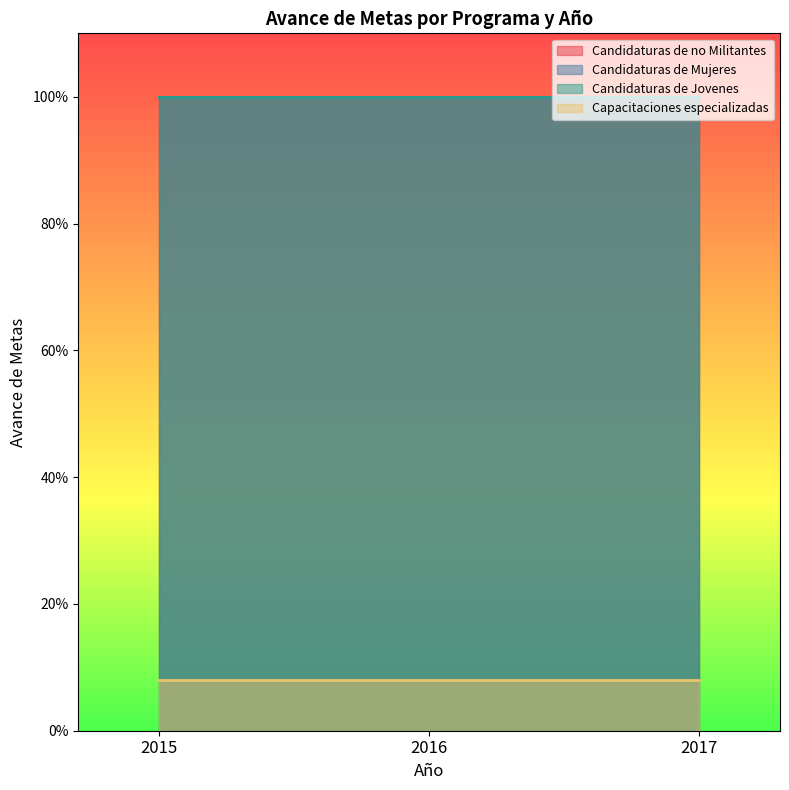

What is the lowest value of the Candidaturas de no Militantes series?

1.0